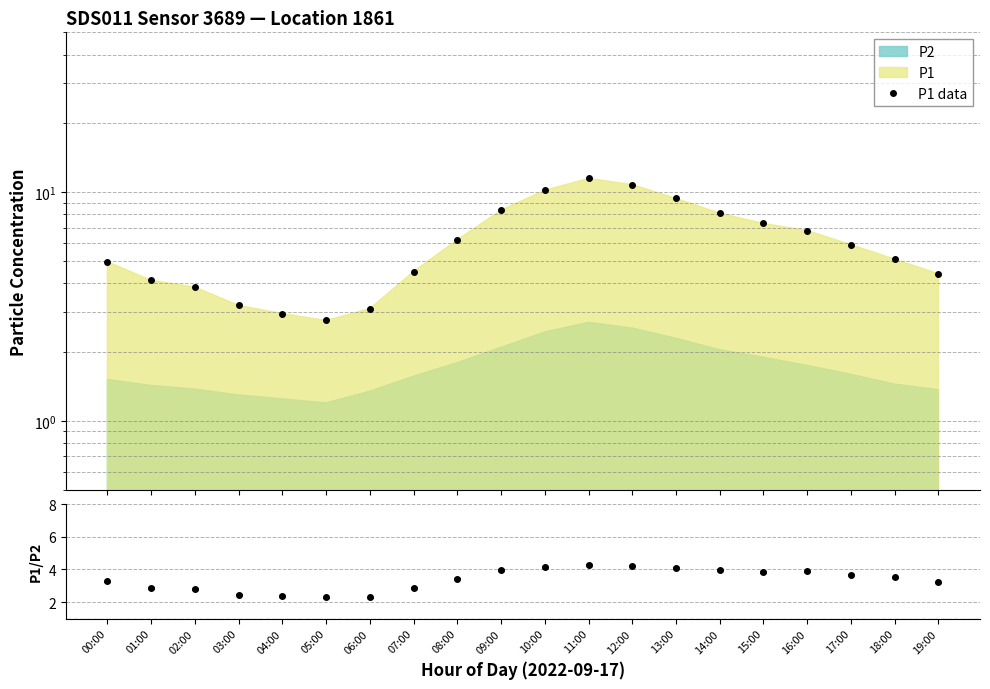

Between 13:00 and 03:00, which is larger?

13:00